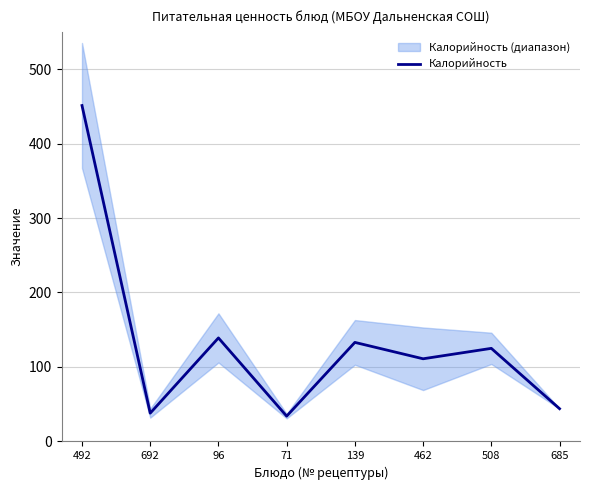

What is the difference between the maximum and minimum values?

417